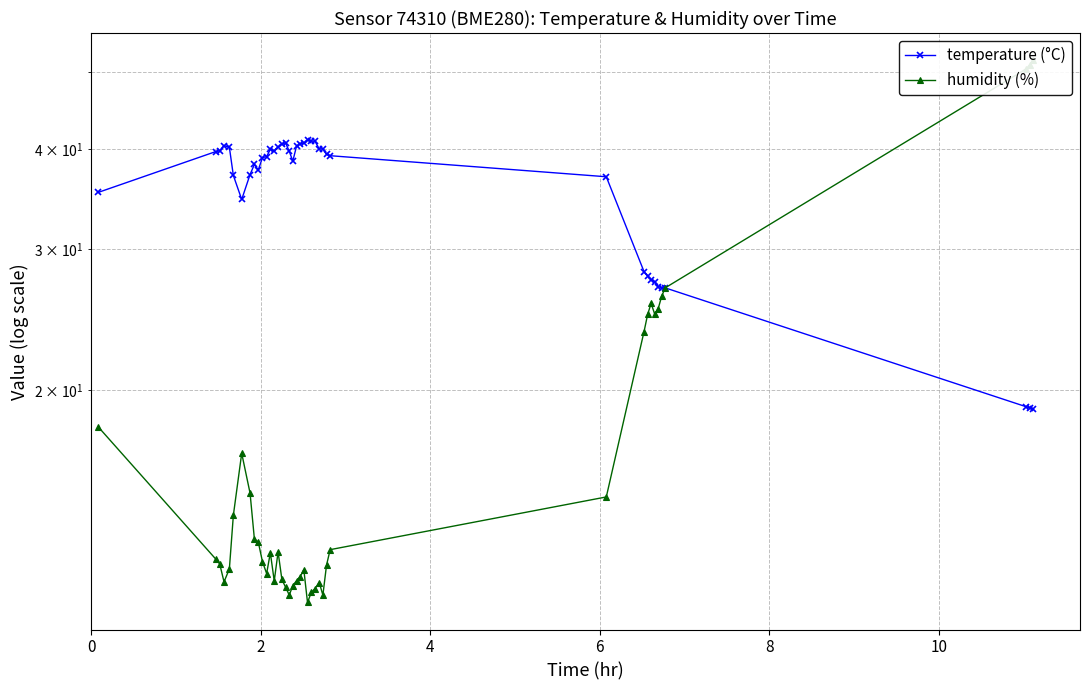

How many data points in humidity (%) are above 12?

24